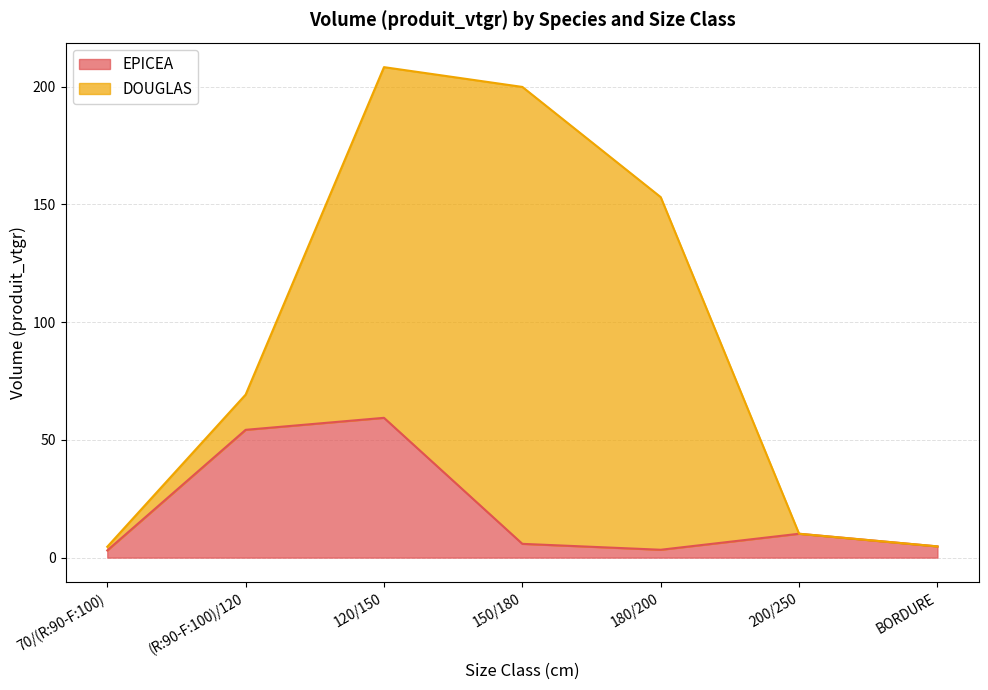

Is it true that the value at (R:90-F:100)/120 is 81.0?

False